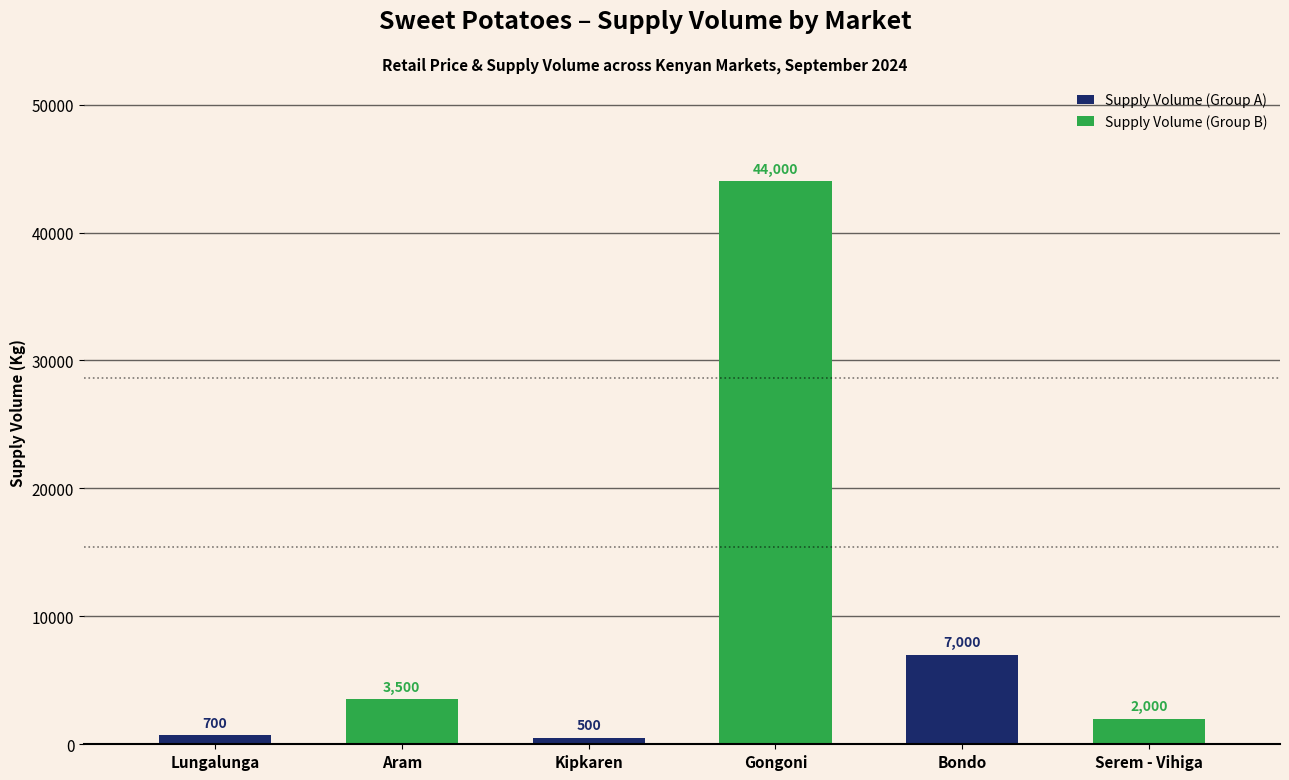

How many data points does each series have?

3